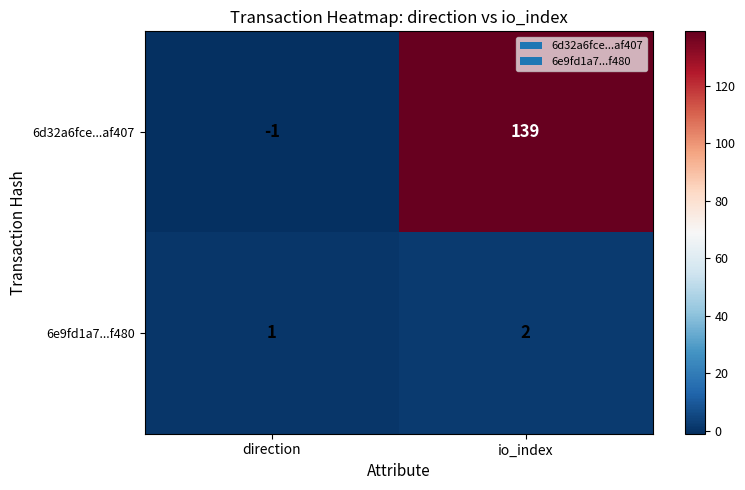

The 6d32a6fce...af407 series shows -1 at direction. True or false?

True